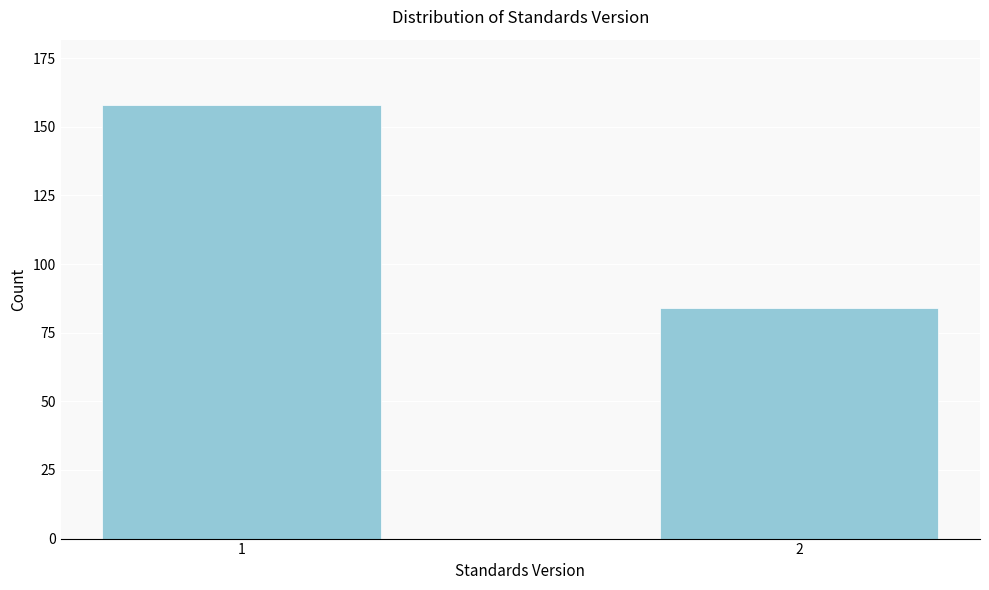

Reading left to right, transcribe all the data shown in this chart.

1=158	2=84